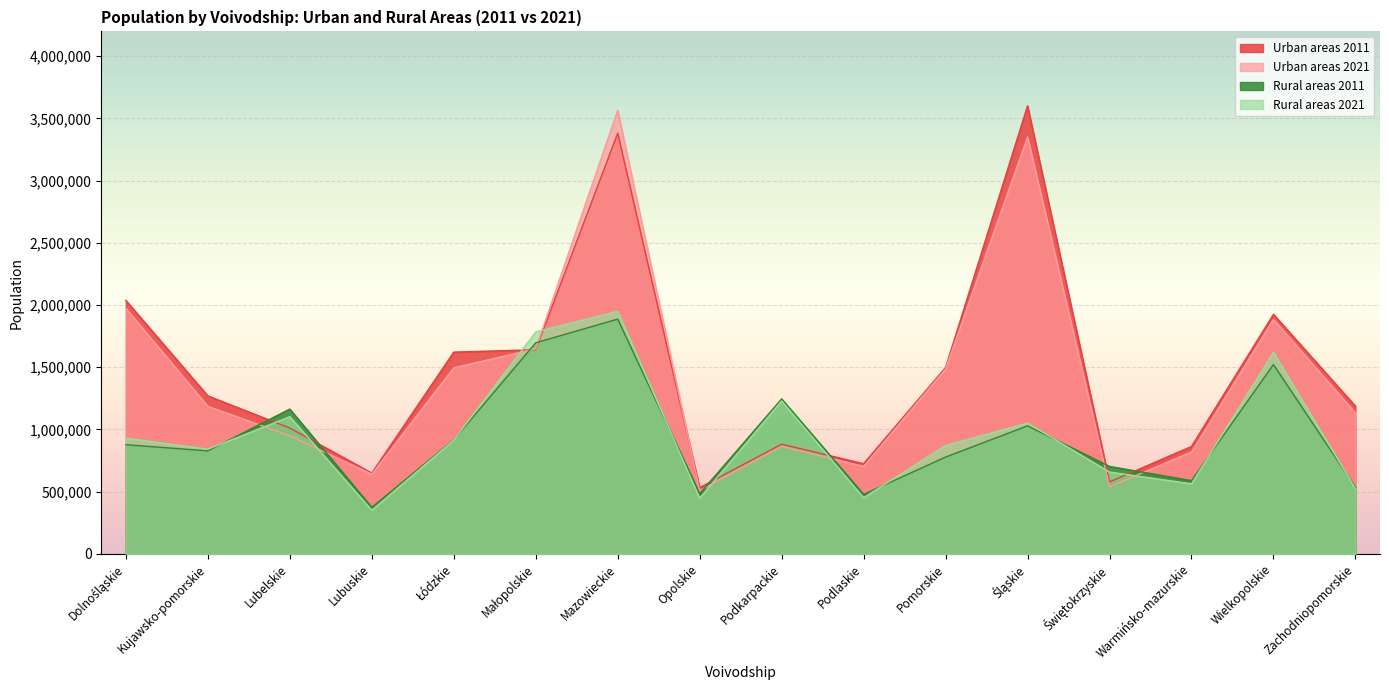

How many lines are shown in the chart?

4